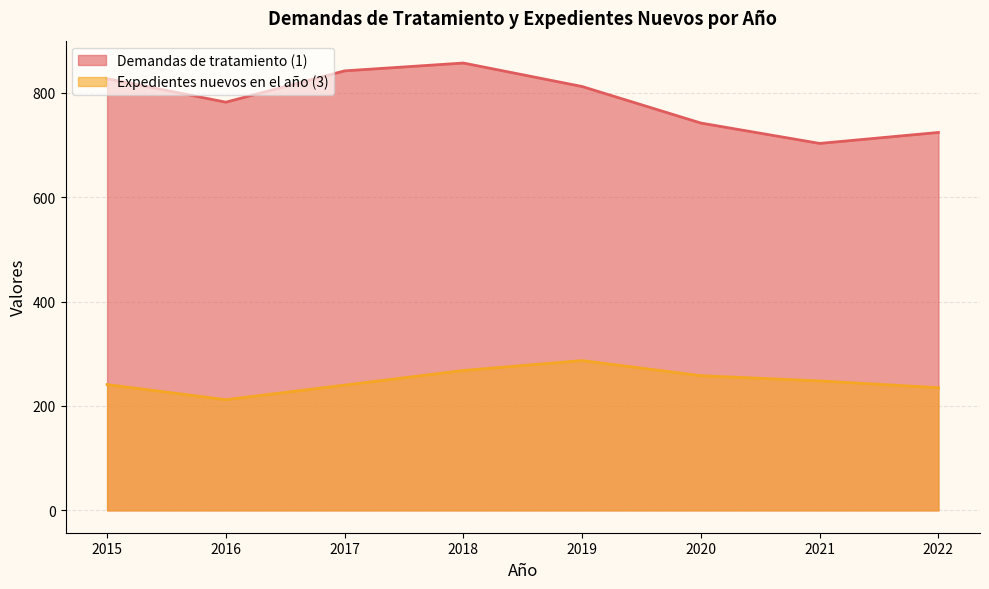

List the labels in order of Expedientes nuevos en el año (3) value, largest first.

2019, 2018, 2020, 2021, 2015, 2017, 2022, 2016